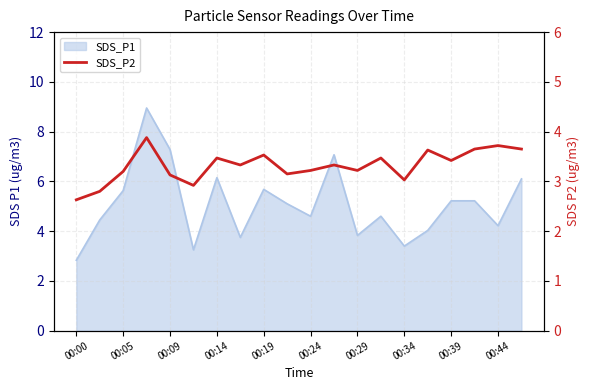

How many data points does each series have?

20